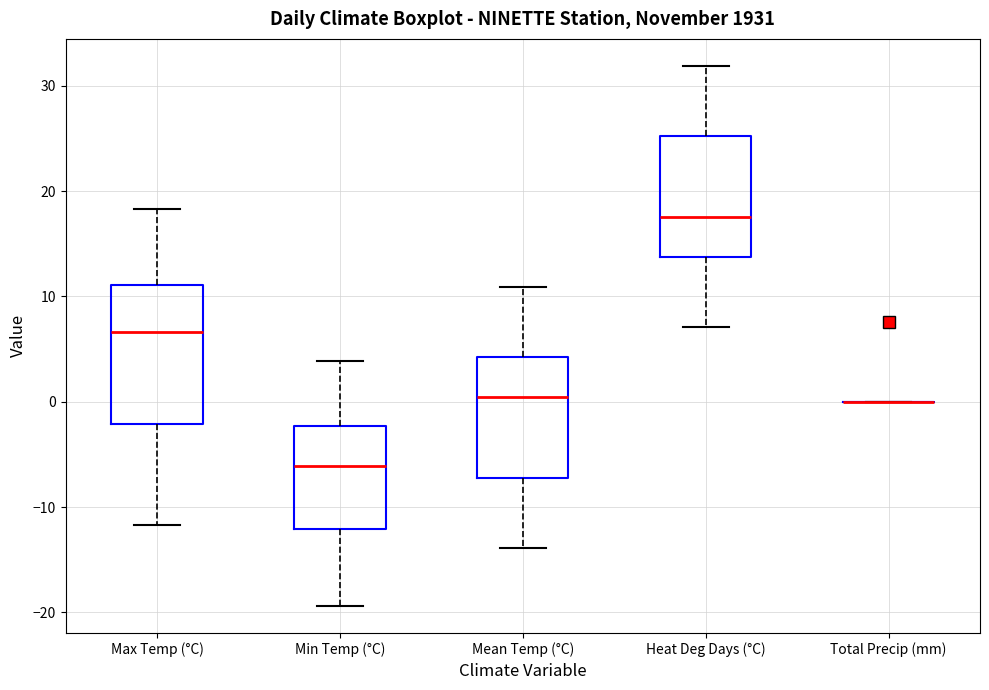

Reading left to right, transcribe this box plot: for each box, give where its median line is, the range the box spans, and where its two whiskers end, as read against the y-axis. The values are not printed on the chart, so give them approximately, as read against the axis.

Max Temp (°C): median 7, box -2 to 11, whiskers -12 to 18
Min Temp (°C): median -6, box -12 to -2, whiskers -19 to 4
Mean Temp (°C): median 0, box -7 to 4, whiskers -14 to 11
Heat Deg Days (°C): median 18, box 14 to 25, whiskers 7 to 32
Total Precip (mm): box collapsed to a line at 0, whiskers 0 to 0